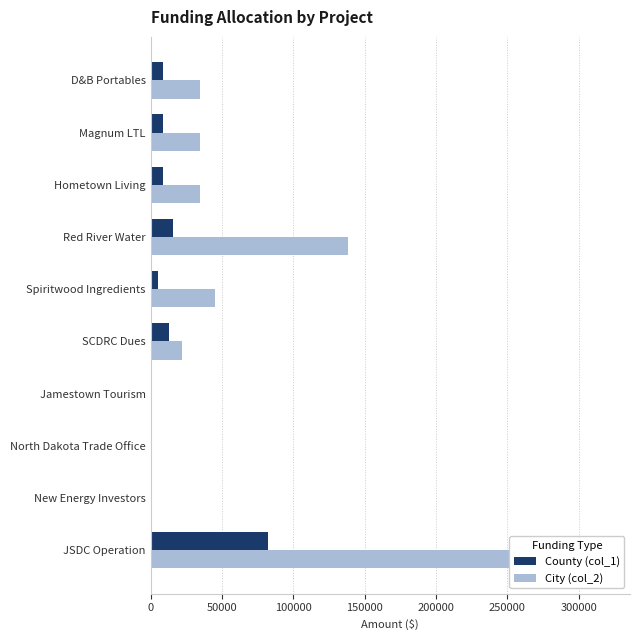

Between Red River Water and Hometown Living, which series saw the biggest shift?

City (col_2)